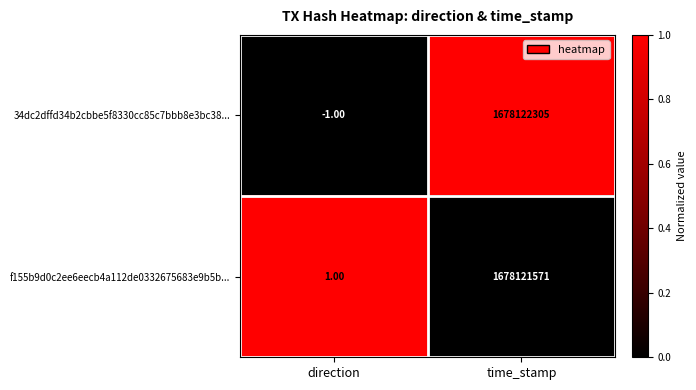

List the labels in order of 34dc2dffd34b2cbbe5f8330cc85c7bbb8e3bc38... value, largest first.

time_stamp, direction